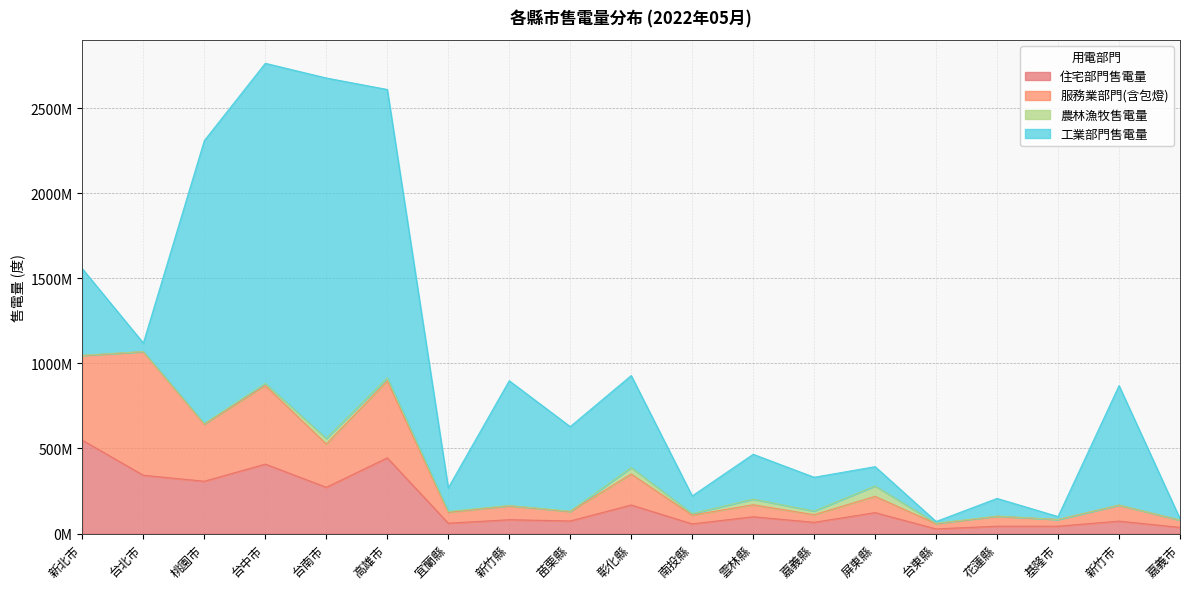

What is the label of the 4th point from the left?

台中市